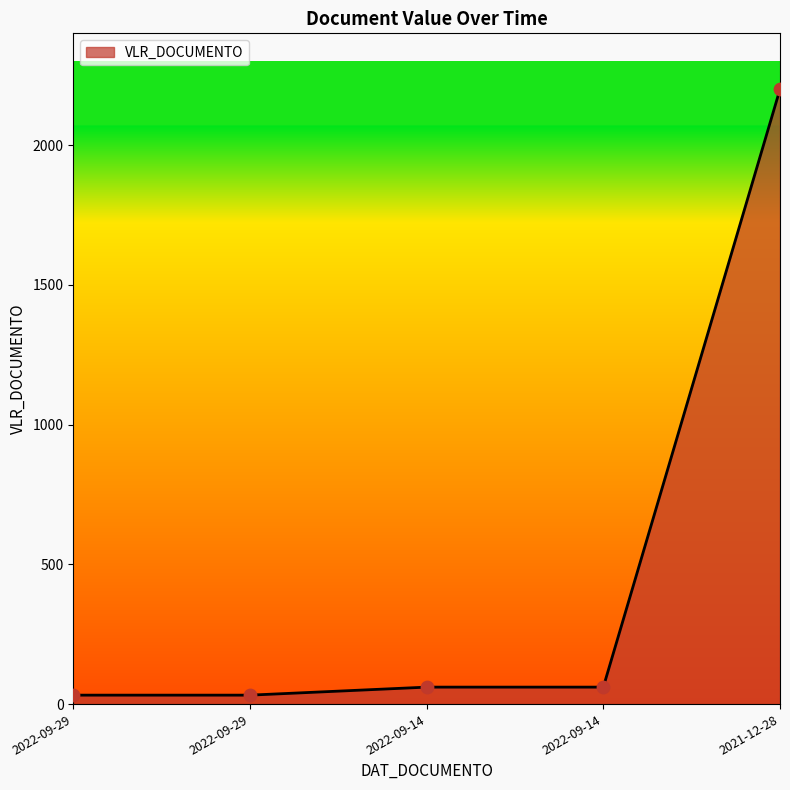

How many lines are shown in the chart?

1